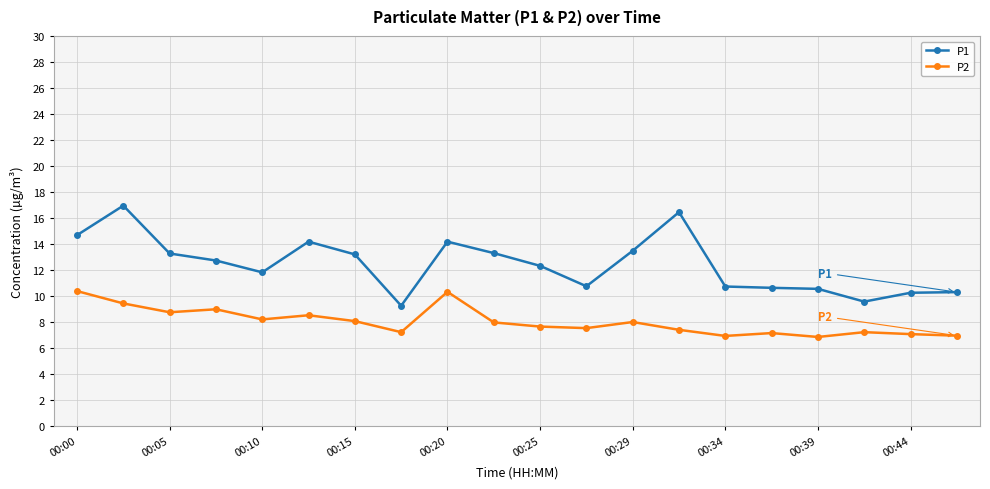

What is the value of the P2 point at the 11th from the left?

7.7